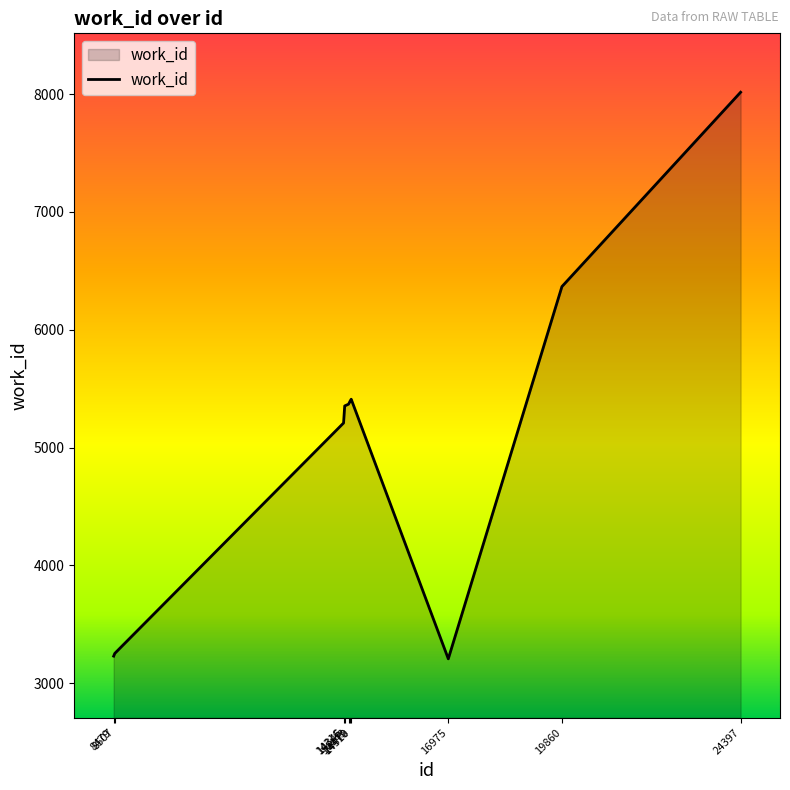

What is the greatest value displayed?

8016